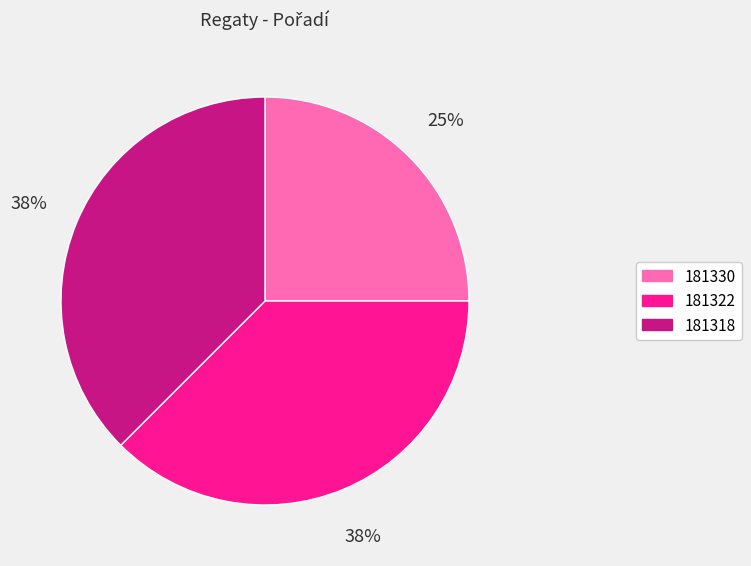

Is the sum of 181330 and 181318 greater than half?

Yes